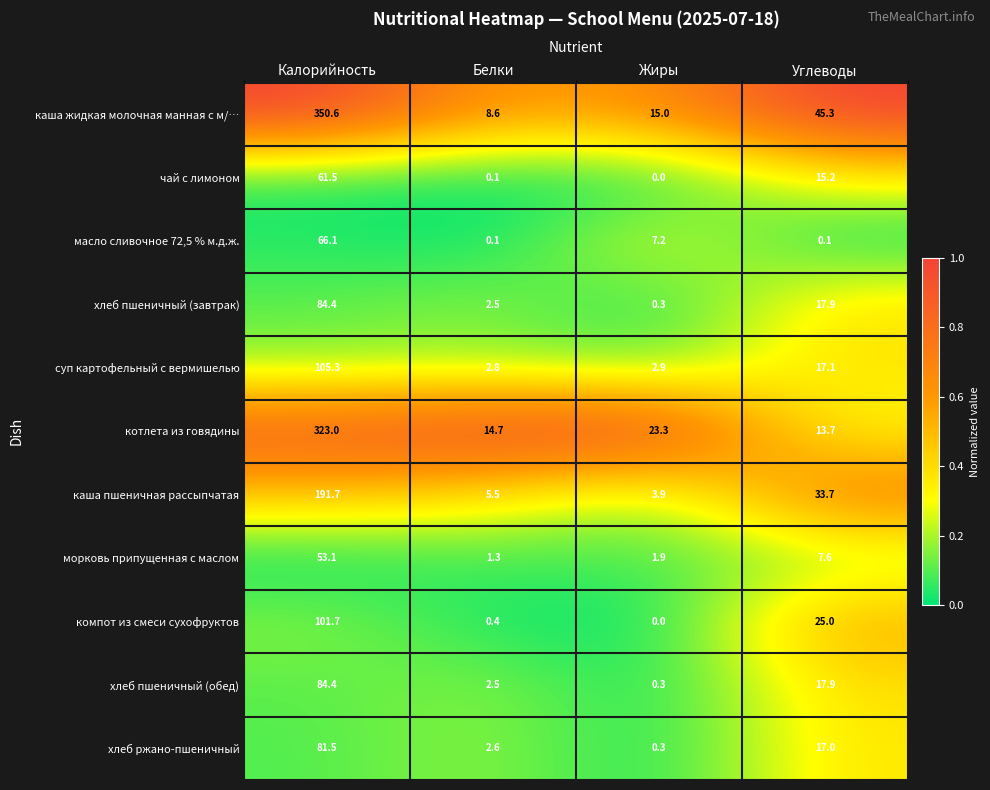

Which series has the largest range (max minus min)?

каша жидкая молочная манная с м/…